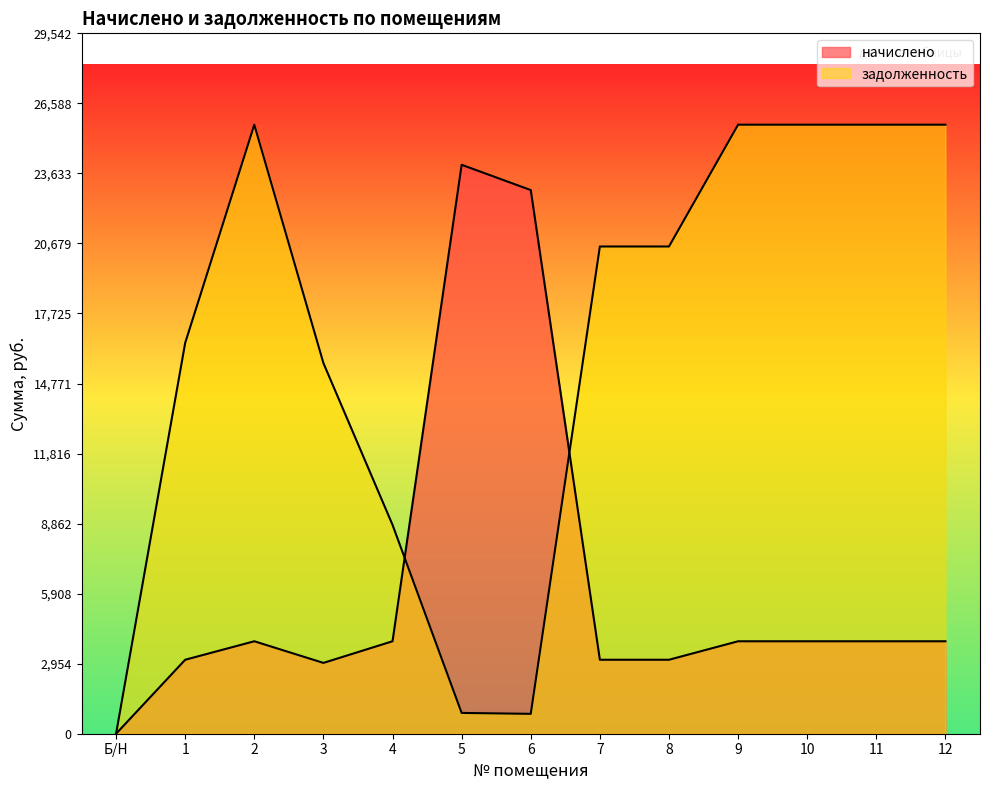

How many lines are shown in the chart?

2